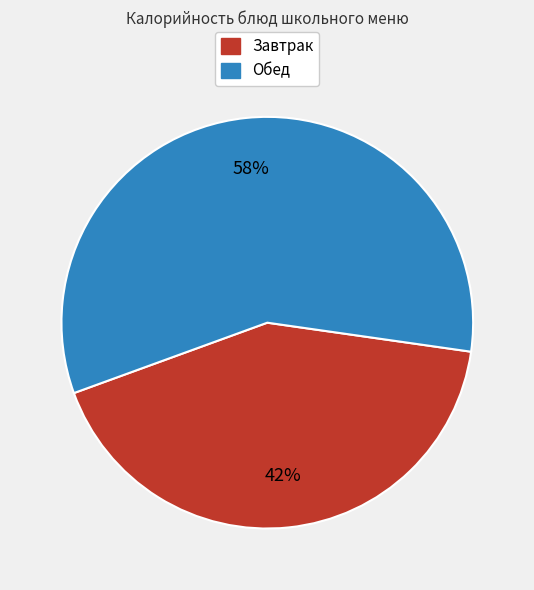

To the nearest percent, what is the difference between the largest and smallest slice percentages?

16%